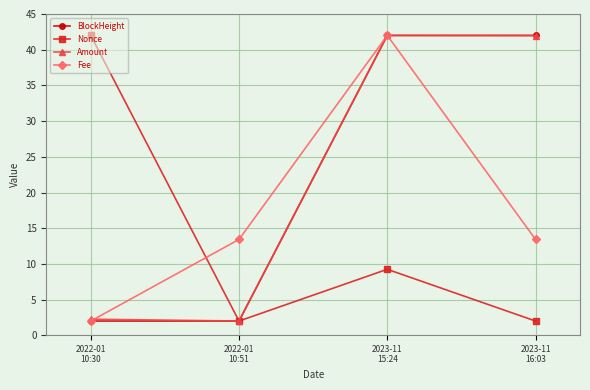

At which category is the sum across all series the highest?

2023-11
15:24